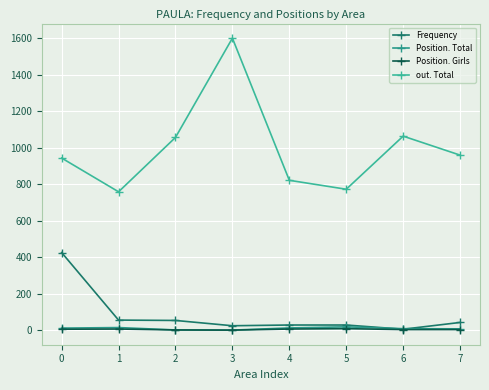

Is it true that Position. Total equals 4 at 6?

False